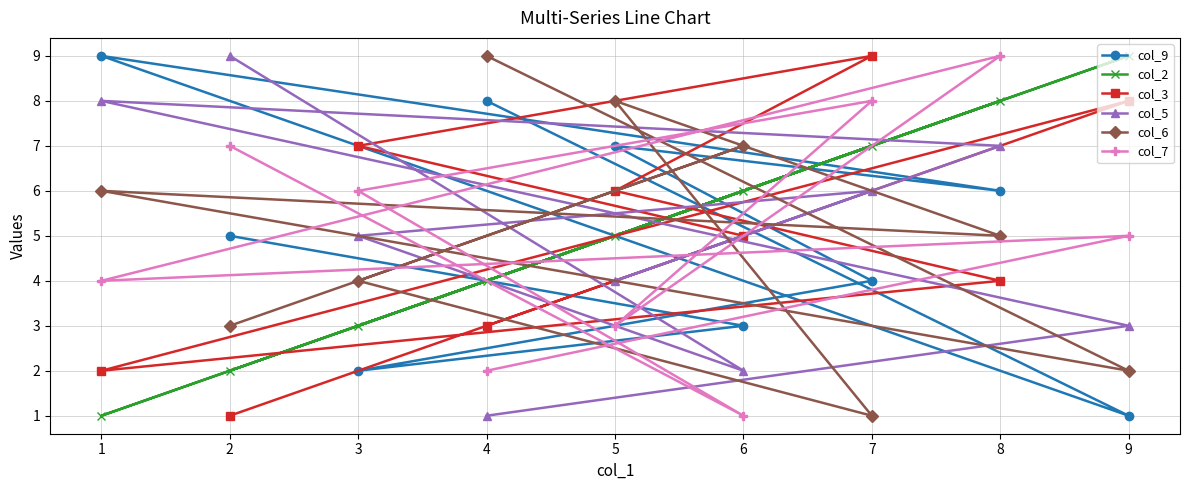

Reading right to left, transcribe all the data shown in this chart.

col_9: 9=1	8=6	7=4	6=3	5=7	4=8	3=2	2=5	1=9
col_2: 9=9	8=8	7=7	6=6	5=5	4=4	3=3	2=2	1=1
col_3: 9=8	8=4	7=9	6=5	5=6	4=3	3=7	2=1	1=2
col_5: 9=3	8=7	7=6	6=2	5=4	4=1	3=5	2=9	1=8
col_6: 9=2	8=5	7=1	6=7	5=8	4=9	3=4	2=3	1=6
col_7: 9=5	8=9	7=8	6=1	5=3	4=2	3=6	2=7	1=4